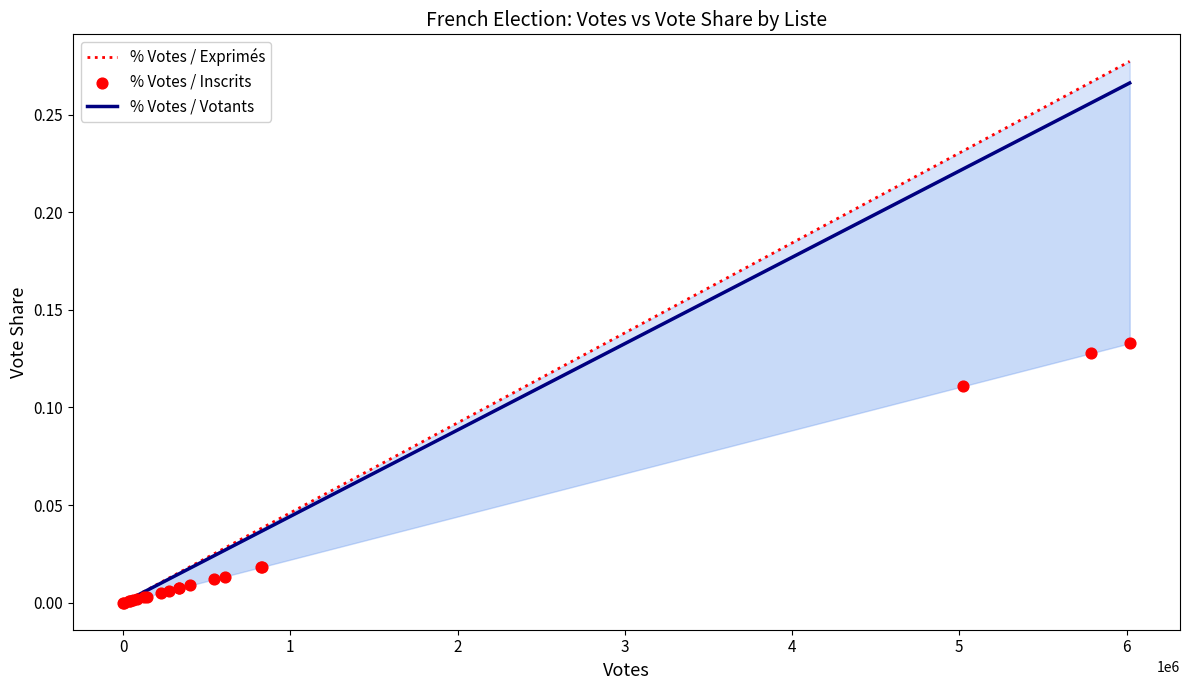

What are all the series names shown in the legend?

% Votes / Exprimés, % Votes / Votants, % Votes / Inscrits